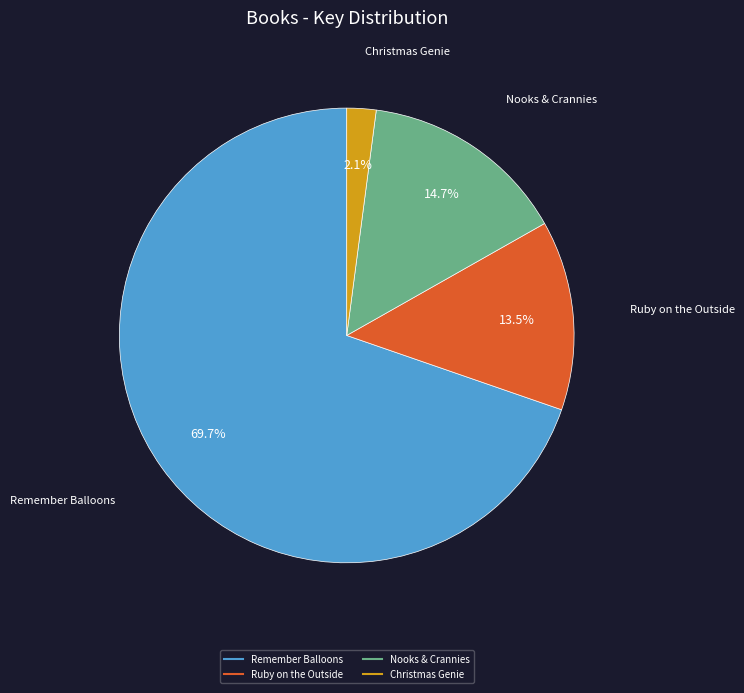

Does any single category account for the majority?

Yes